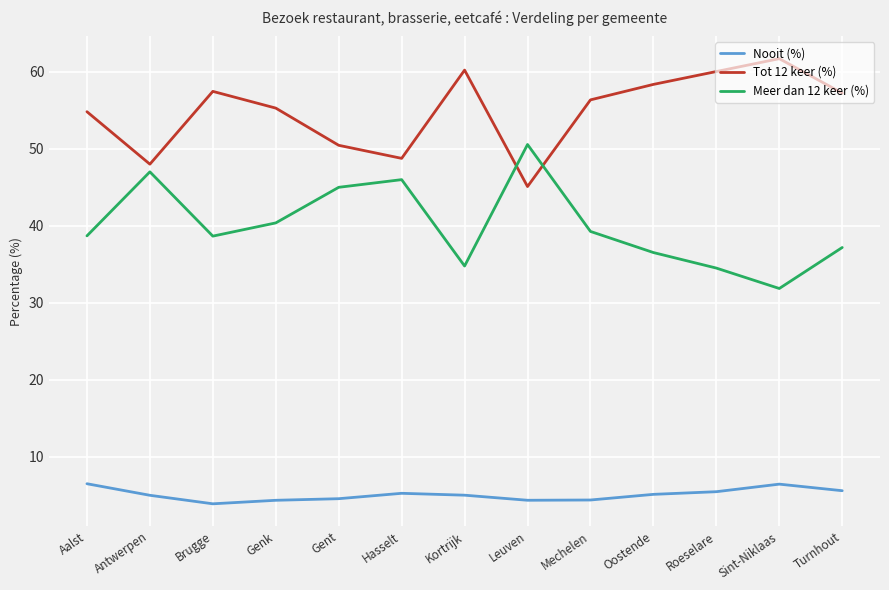

List the series in order of their peak value, lowest first.

Nooit (%), Meer dan 12 keer (%), Tot 12 keer (%)